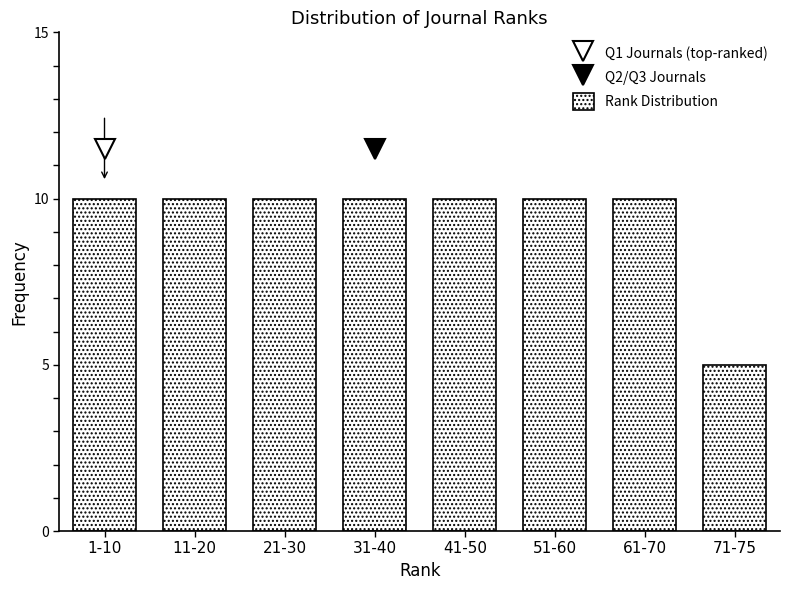

Reading left to right, list all the values displayed in this chart.

10	10	10	10	10	10	10	5